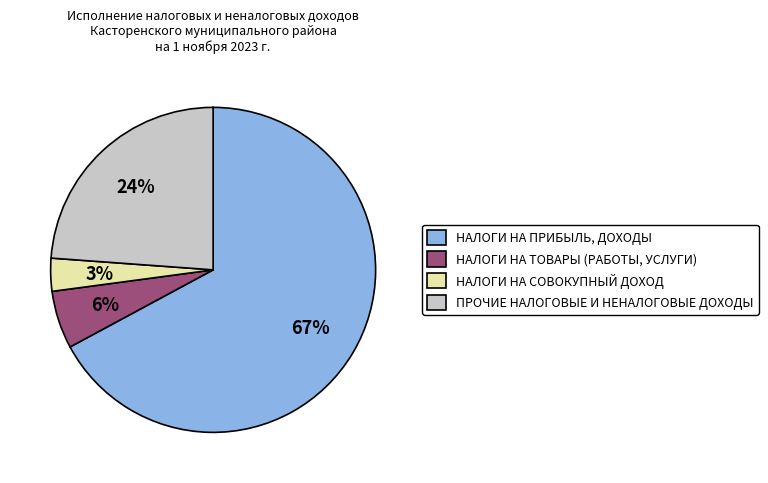

True or false: НАЛОГИ НА ТОВАРЫ (РАБОТЫ, УСЛУГИ) accounts for 6% of the total.

True